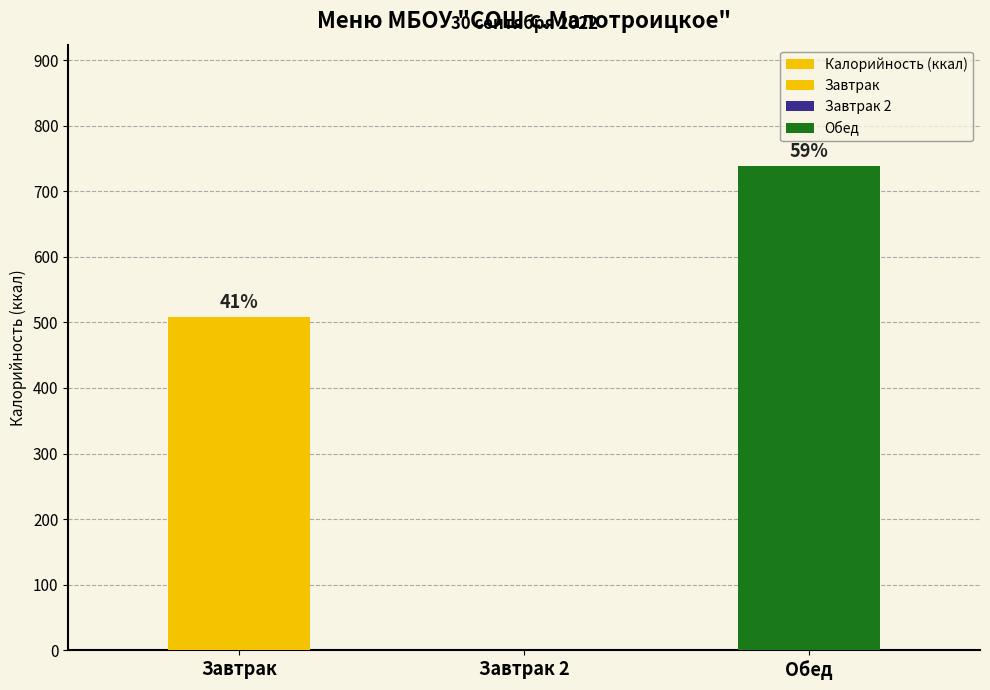

Rank the categories by value from highest to lowest.

Обед, Завтрак, Завтрак 2